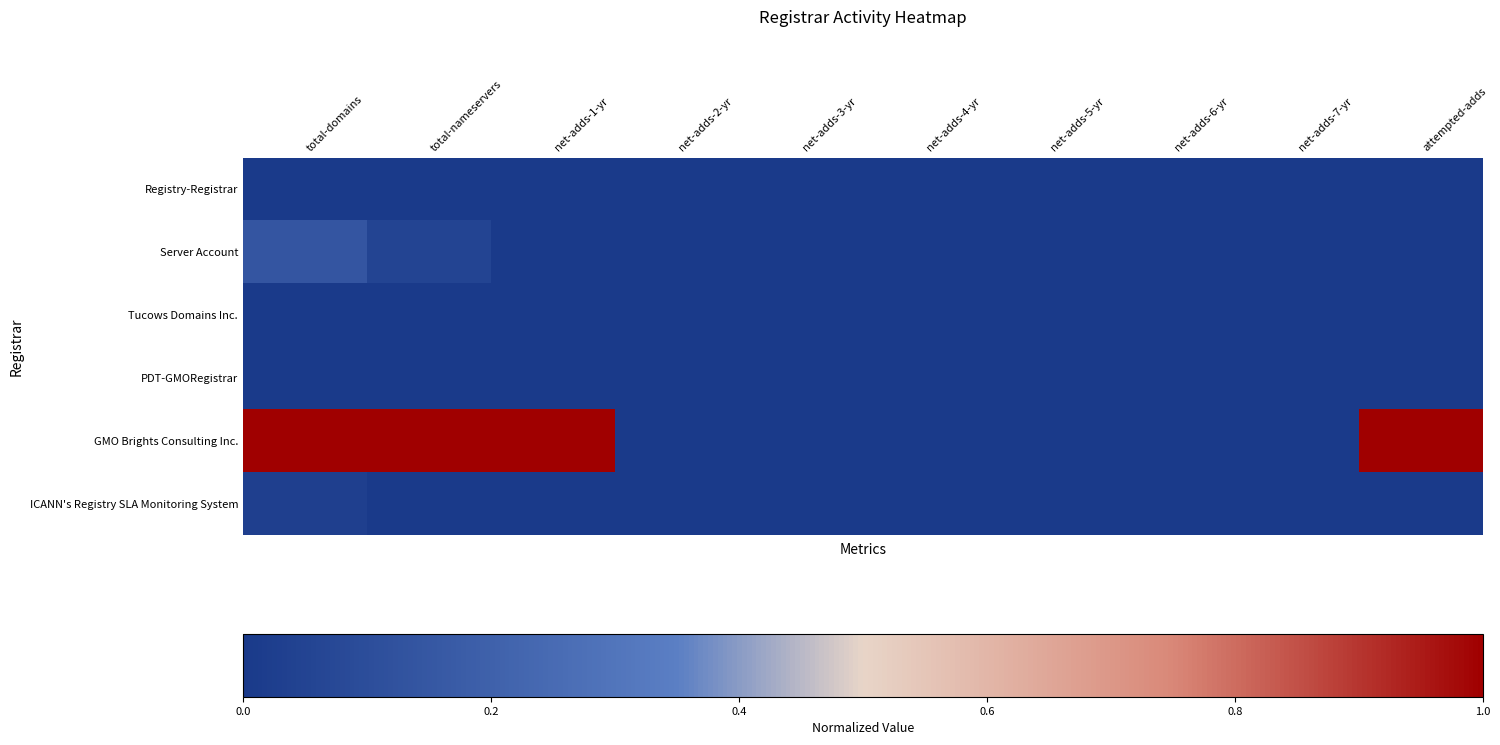

Reading right to left, extract all data points from this chart.

Registry-Registrar: attempted-adds=0.0	net-adds-7-yr=0.0	net-adds-6-yr=0.0	net-adds-5-yr=0.0	net-adds-4-yr=0.0	net-adds-3-yr=0.0	net-adds-2-yr=0.0	net-adds-1-yr=0.0	total-nameservers=0.0	total-domains=0.0
Server Account: attempted-adds=0.0	net-adds-7-yr=0.0	net-adds-6-yr=0.0	net-adds-5-yr=0.0	net-adds-4-yr=0.0	net-adds-3-yr=0.0	net-adds-2-yr=0.0	net-adds-1-yr=0.0	total-nameservers=0.1	total-domains=0.1
Tucows Domains Inc.: attempted-adds=0.0	net-adds-7-yr=0.0	net-adds-6-yr=0.0	net-adds-5-yr=0.0	net-adds-4-yr=0.0	net-adds-3-yr=0.0	net-adds-2-yr=0.0	net-adds-1-yr=0.0	total-nameservers=0.0	total-domains=0.0
PDT-GMORegistrar: attempted-adds=0.0	net-adds-7-yr=0.0	net-adds-6-yr=0.0	net-adds-5-yr=0.0	net-adds-4-yr=0.0	net-adds-3-yr=0.0	net-adds-2-yr=0.0	net-adds-1-yr=0.0	total-nameservers=0.0	total-domains=0.0
GMO Brights Consulting Inc.: attempted-adds=1.0	net-adds-7-yr=0.0	net-adds-6-yr=0.0	net-adds-5-yr=0.0	net-adds-4-yr=0.0	net-adds-3-yr=0.0	net-adds-2-yr=0.0	net-adds-1-yr=1.0	total-nameservers=1.0	total-domains=1.0
ICANN's Registry SLA Monitoring System: attempted-adds=0.0	net-adds-7-yr=0.0	net-adds-6-yr=0.0	net-adds-5-yr=0.0	net-adds-4-yr=0.0	net-adds-3-yr=0.0	net-adds-2-yr=0.0	net-adds-1-yr=0.0	total-nameservers=0.0	total-domains=0.0